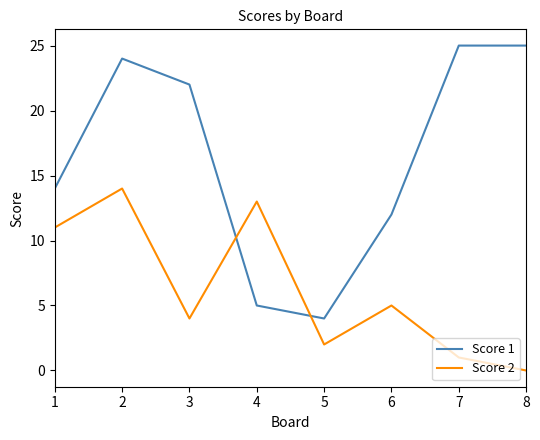

List the series in order of their peak value, highest first.

Score 1, Score 2